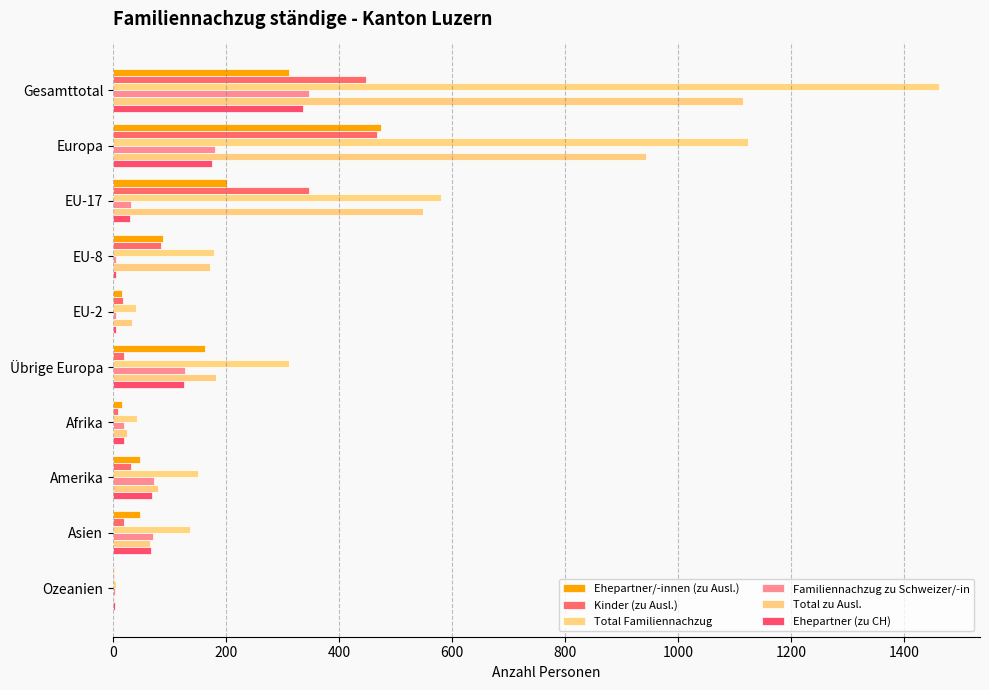

Which series has the largest range (max minus min)?

Total Familiennachzug